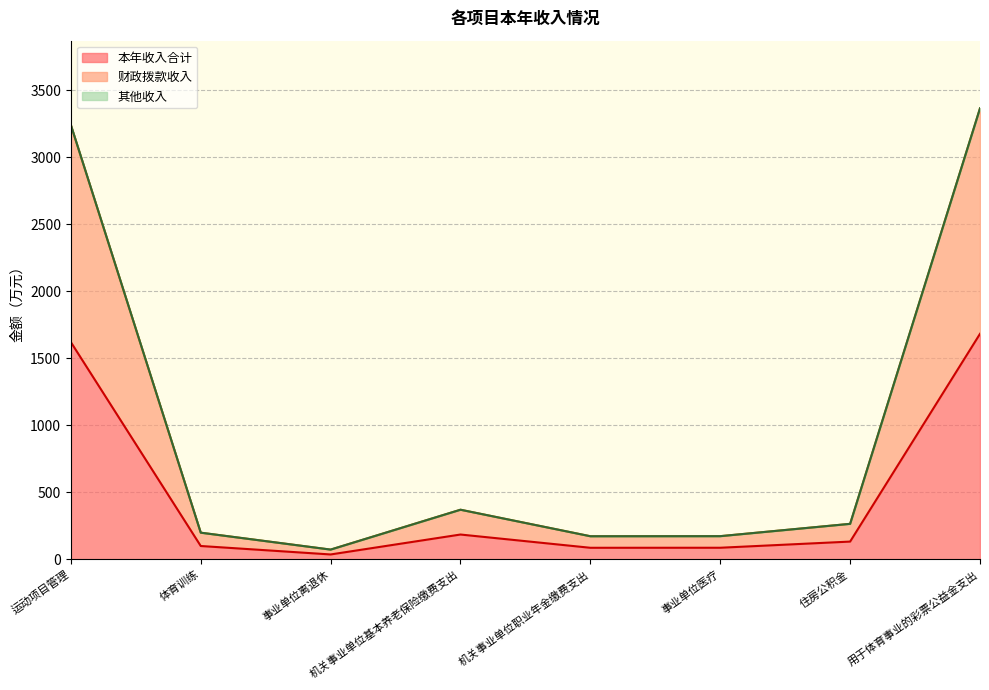

Rank the series at 事业单位医疗 from lowest to highest value.

本年收入合计, 财政拨款收入